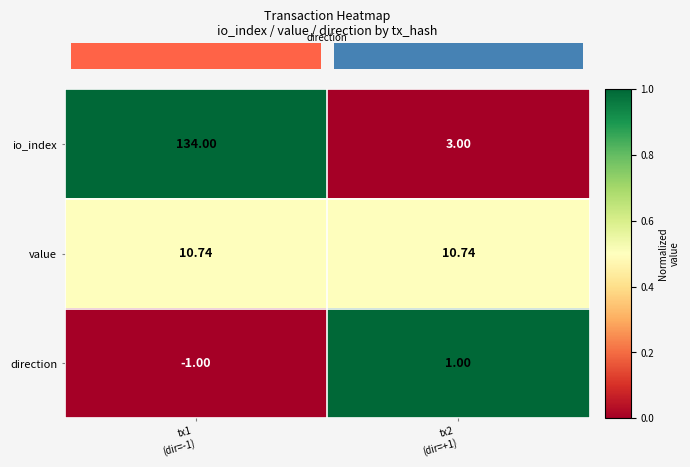

List the series in order of their overall mean, highest first.

io_index, value, direction